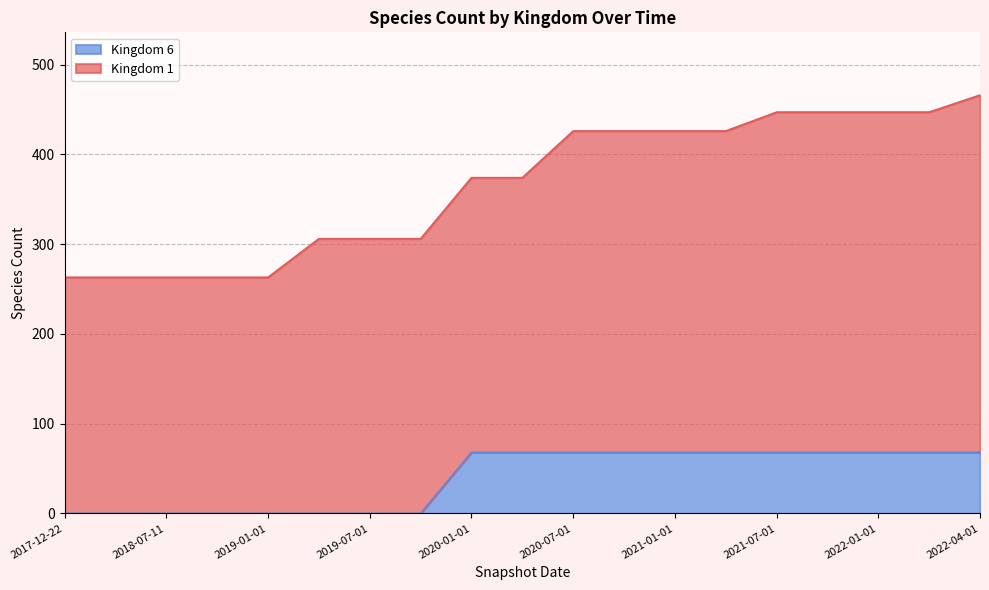

What is the maximum value for Kingdom 6?

68